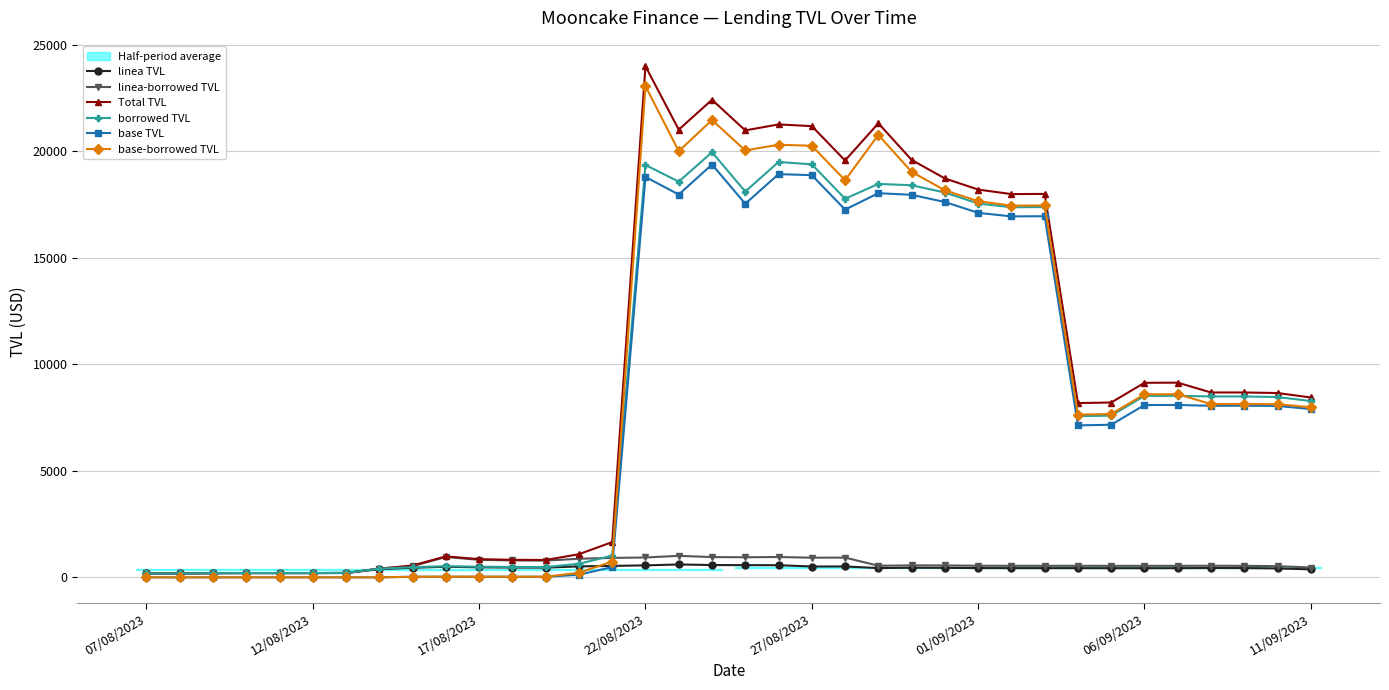

What is the maximum value for Total TVL?

24001.8